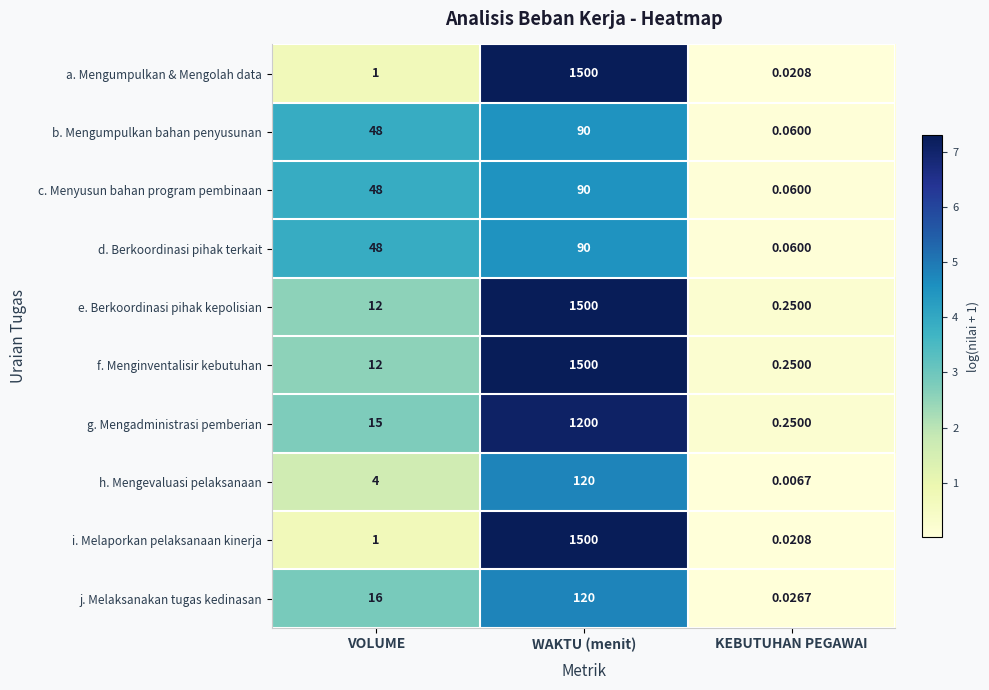

How many data points does each series have?

3